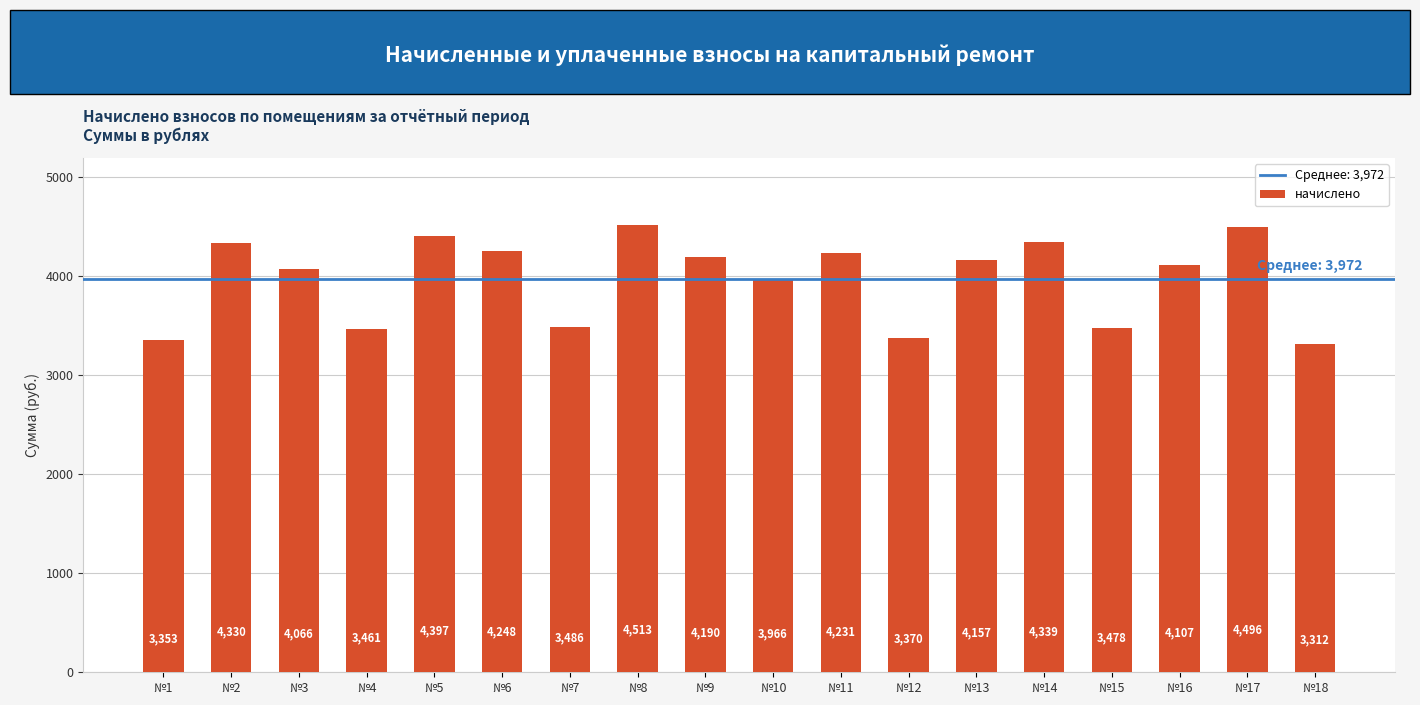

Rank the categories by value from lowest to highest.

№18, №1, №12, №4, №15, №7, №10, №3, №16, №13, №9, №11, №6, №2, №14, №5, №17, №8